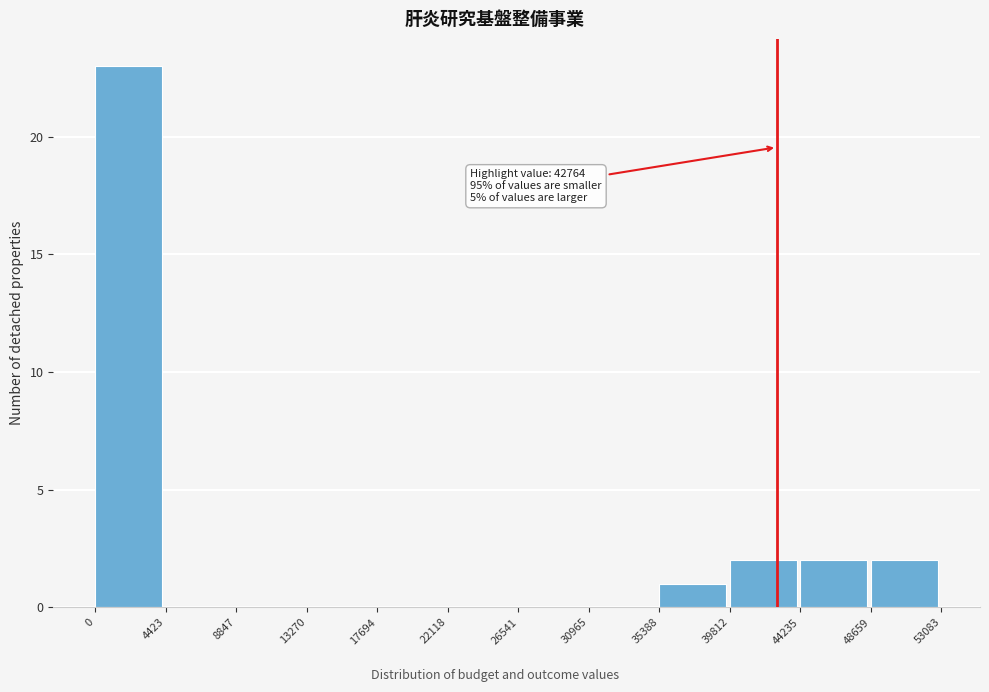

Over which range of the x-axis is the bar tallest?

0 to 4423